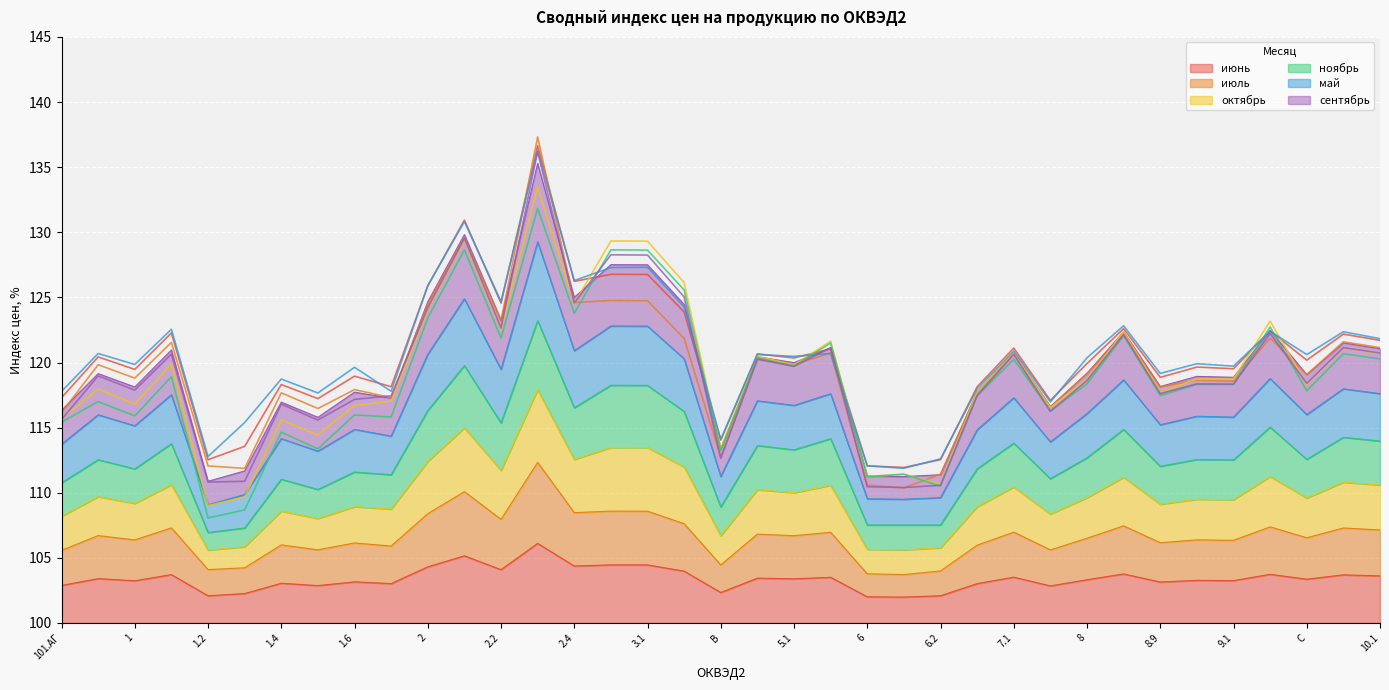

List the series in order of their peak value, lowest first.

июнь, ноябрь, октябрь, сентябрь, май, июль